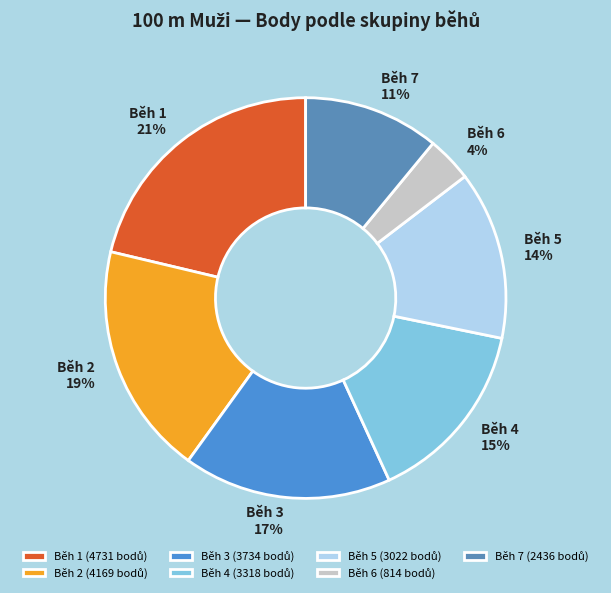

Which has a higher value, Běh 3 or Běh 2?

Běh 2